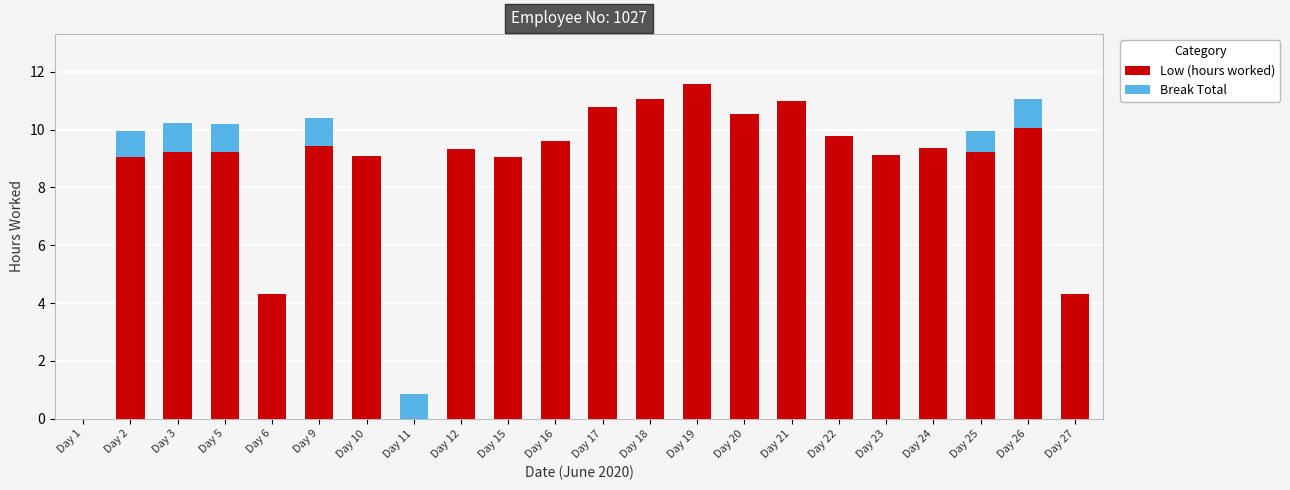

What is the total value across all series at Day 3?

10.2